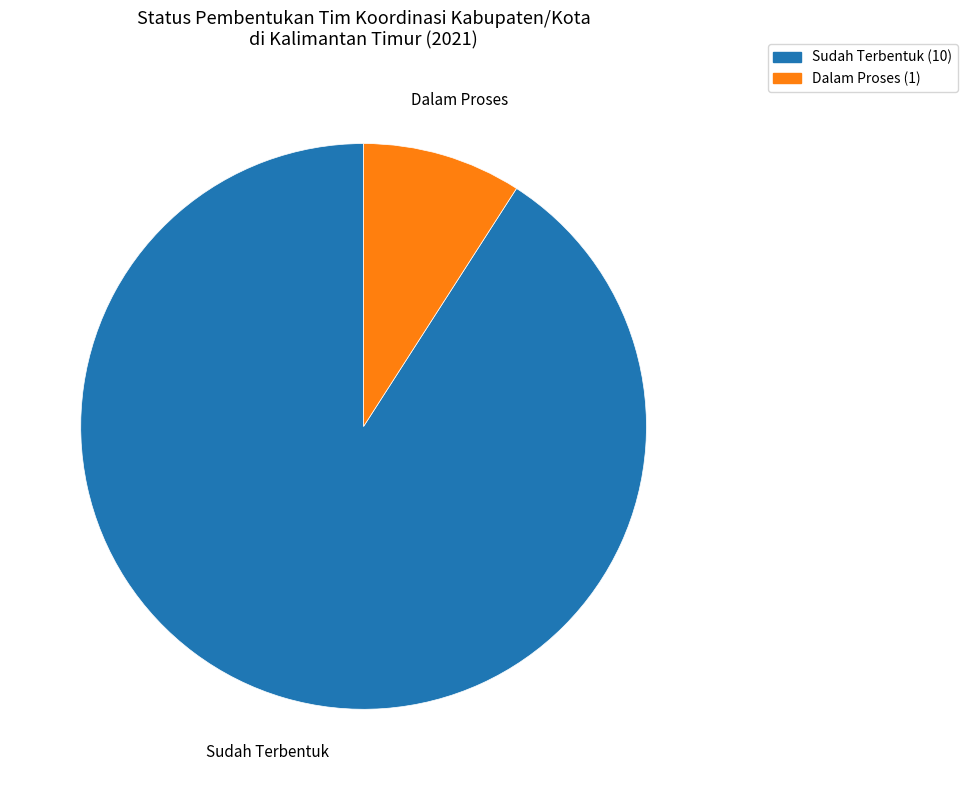

Is there any slice that represents more than half of the pie?

Yes